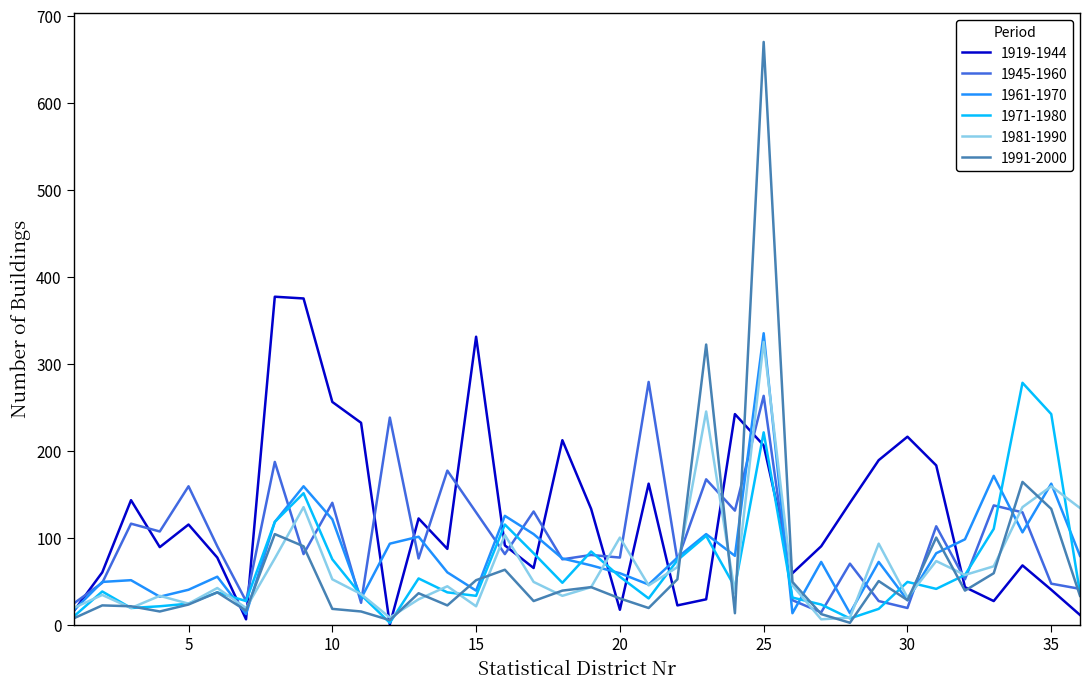

What is the greatest value displayed?

670